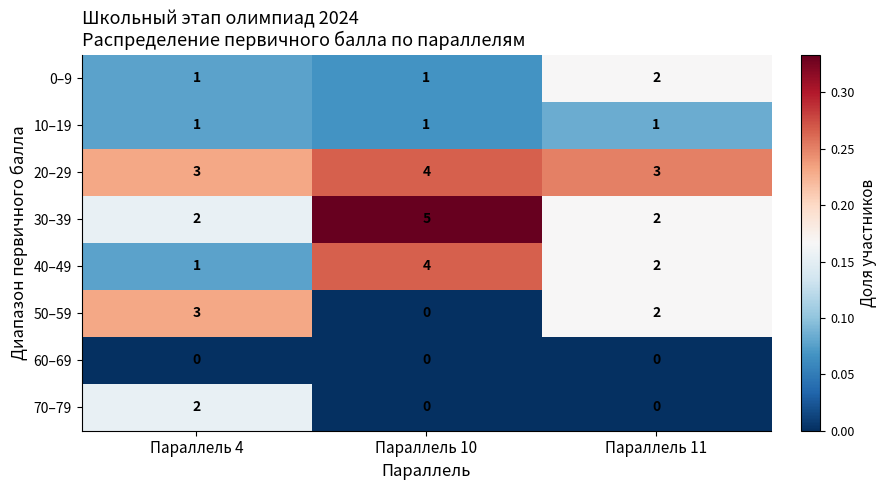

At how many categories does at least one series exceed 0?

3